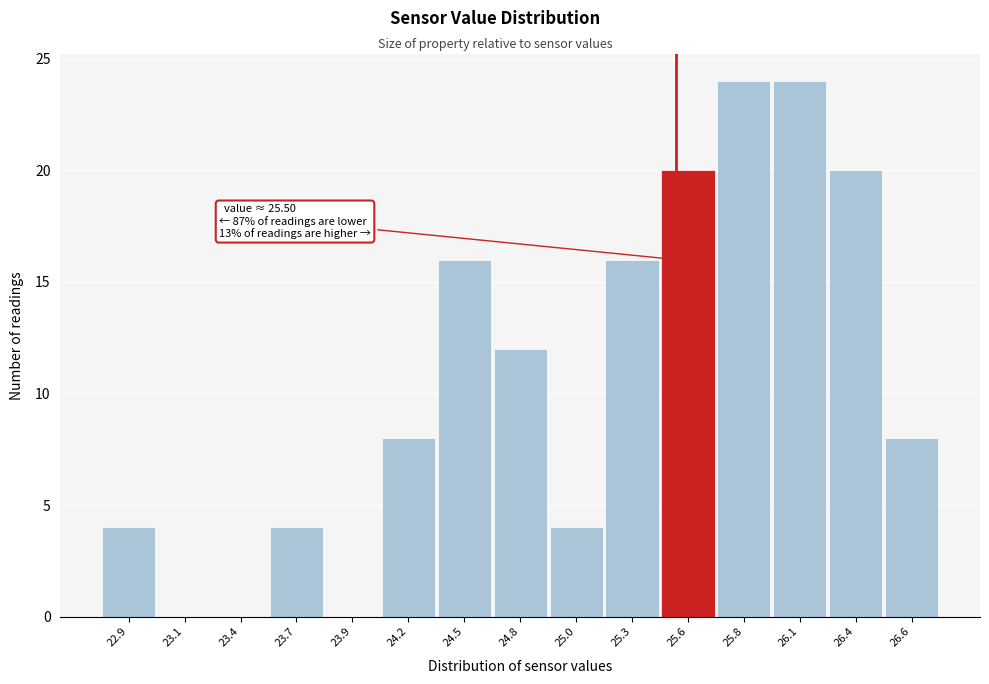

Reading right to left, transcribe all the data shown in this chart.

26.6=8	26.4=20	26.1=24	25.8=24	25.6=20	25.3=16	25.0=4	24.8=12	24.5=16	24.2=8	23.9=0	23.7=4	23.4=0	23.1=0	22.9=4